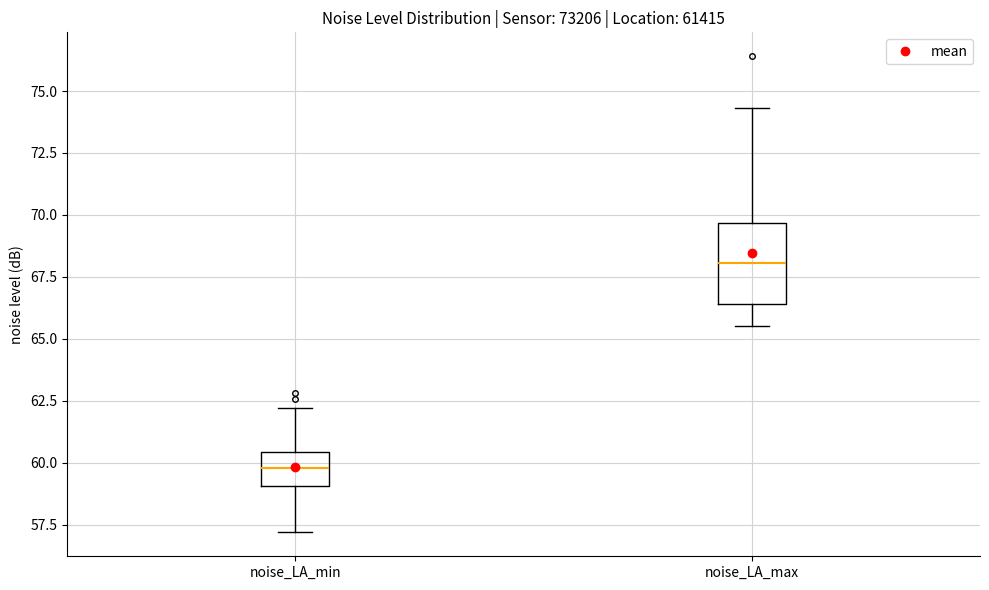

Where is the lower edge of the box for noise_LA_min on the y-axis? The values are not printed on the chart, so give them approximately, as read against the axis.

59.0